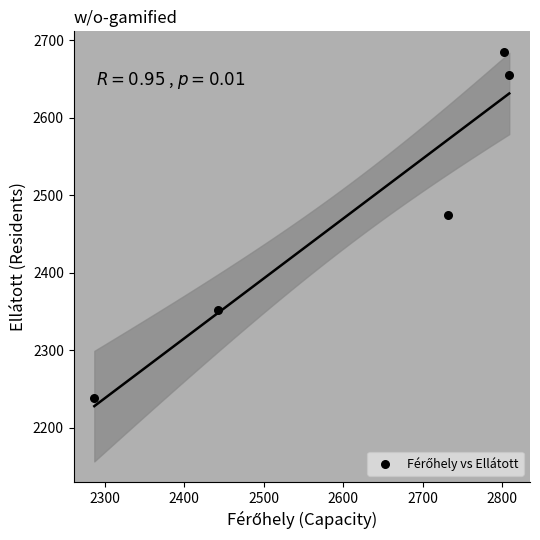

What Y value in the scatter plot is closest to 2462?

2475